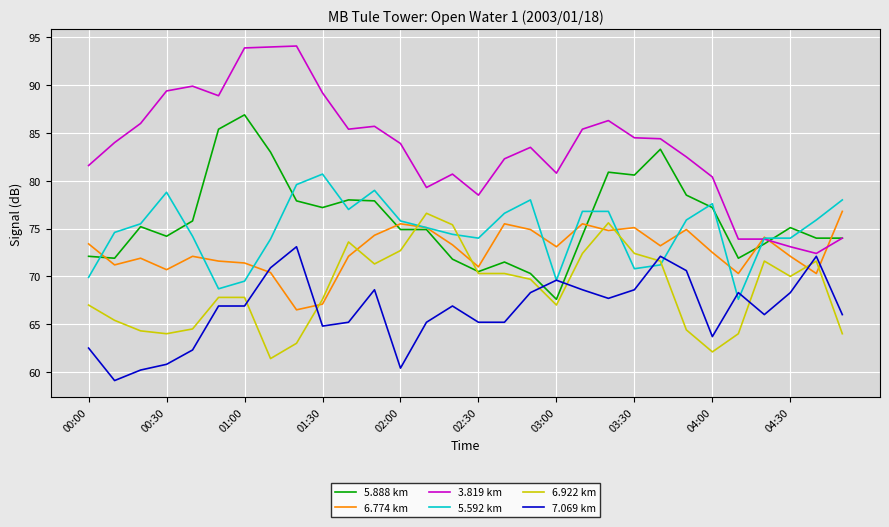

How many times do 7.069 km and 6.922 km cross each other?

7